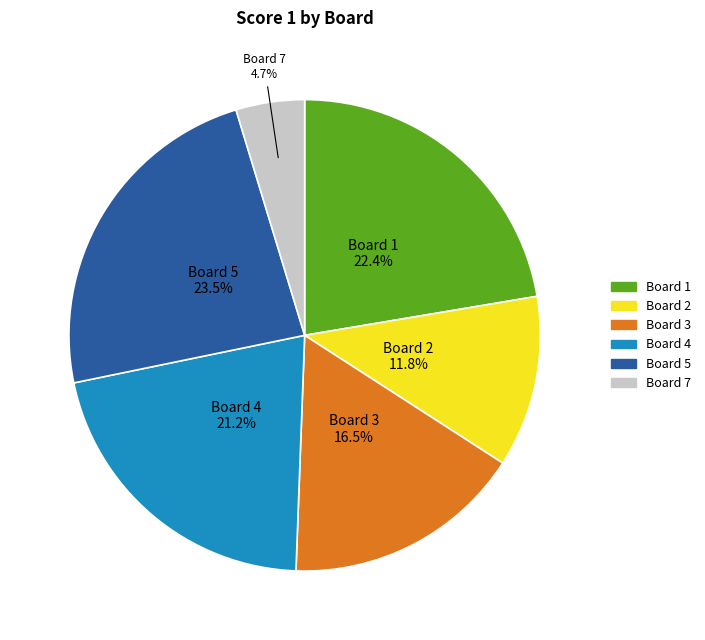

True or false: Board 3 accounts for 9% of the total.

False